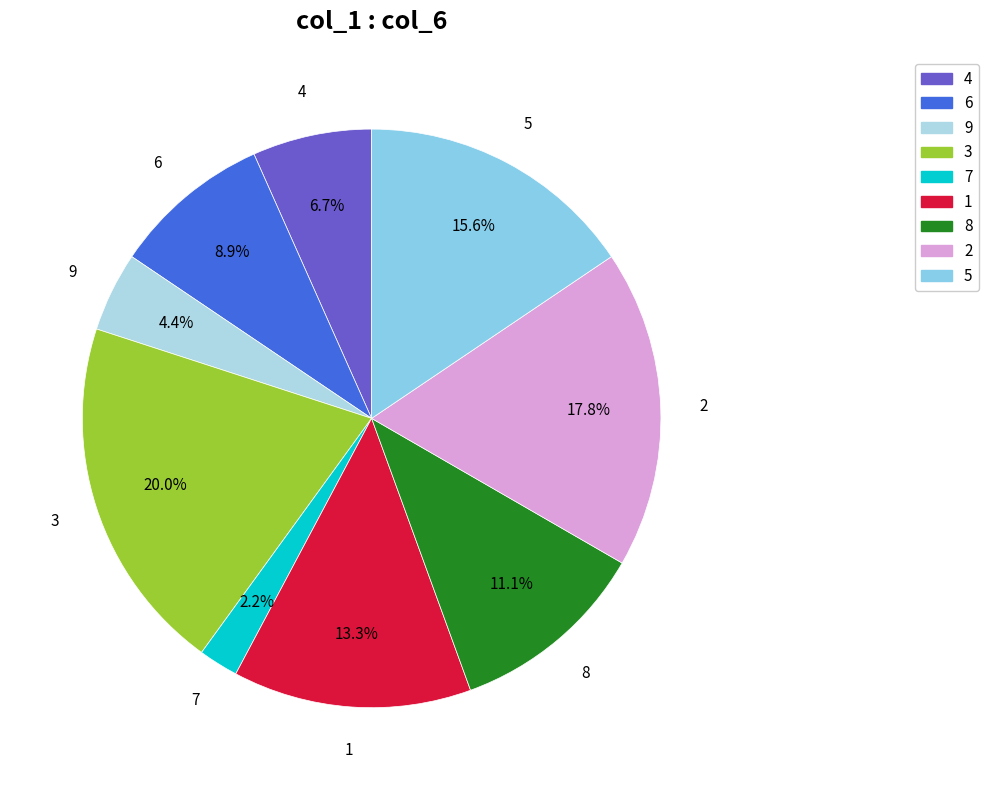

Is it true that 2 is 18% of the pie?

True